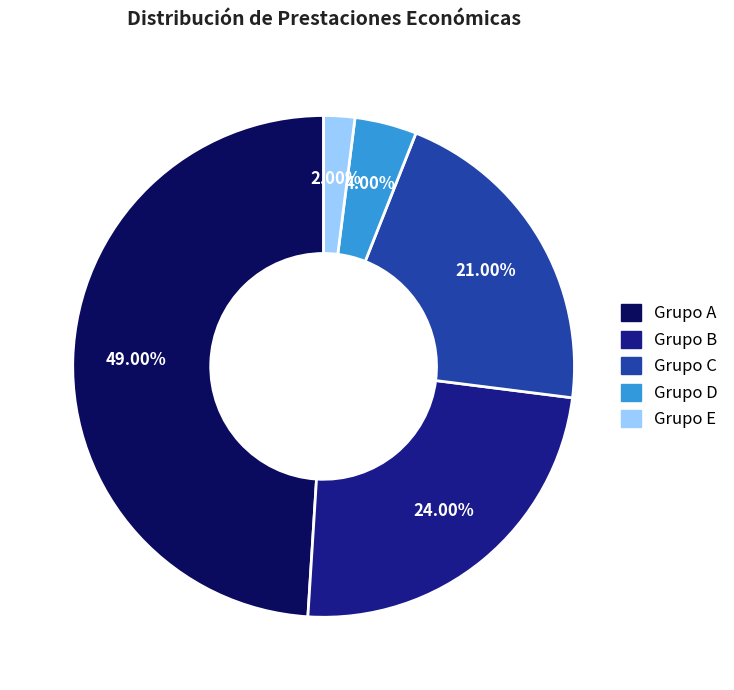

Is there any slice that represents more than half of the pie?

No